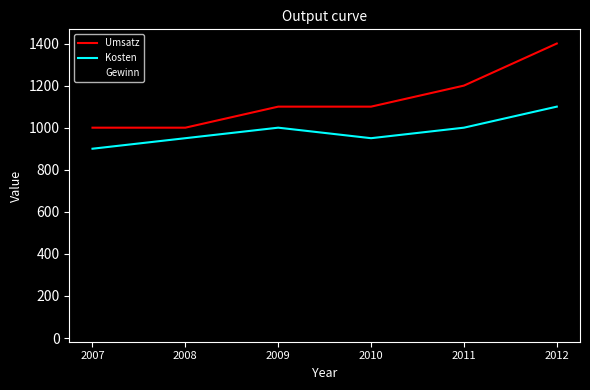

Where is Gewinn nearest to the value 175?

2010